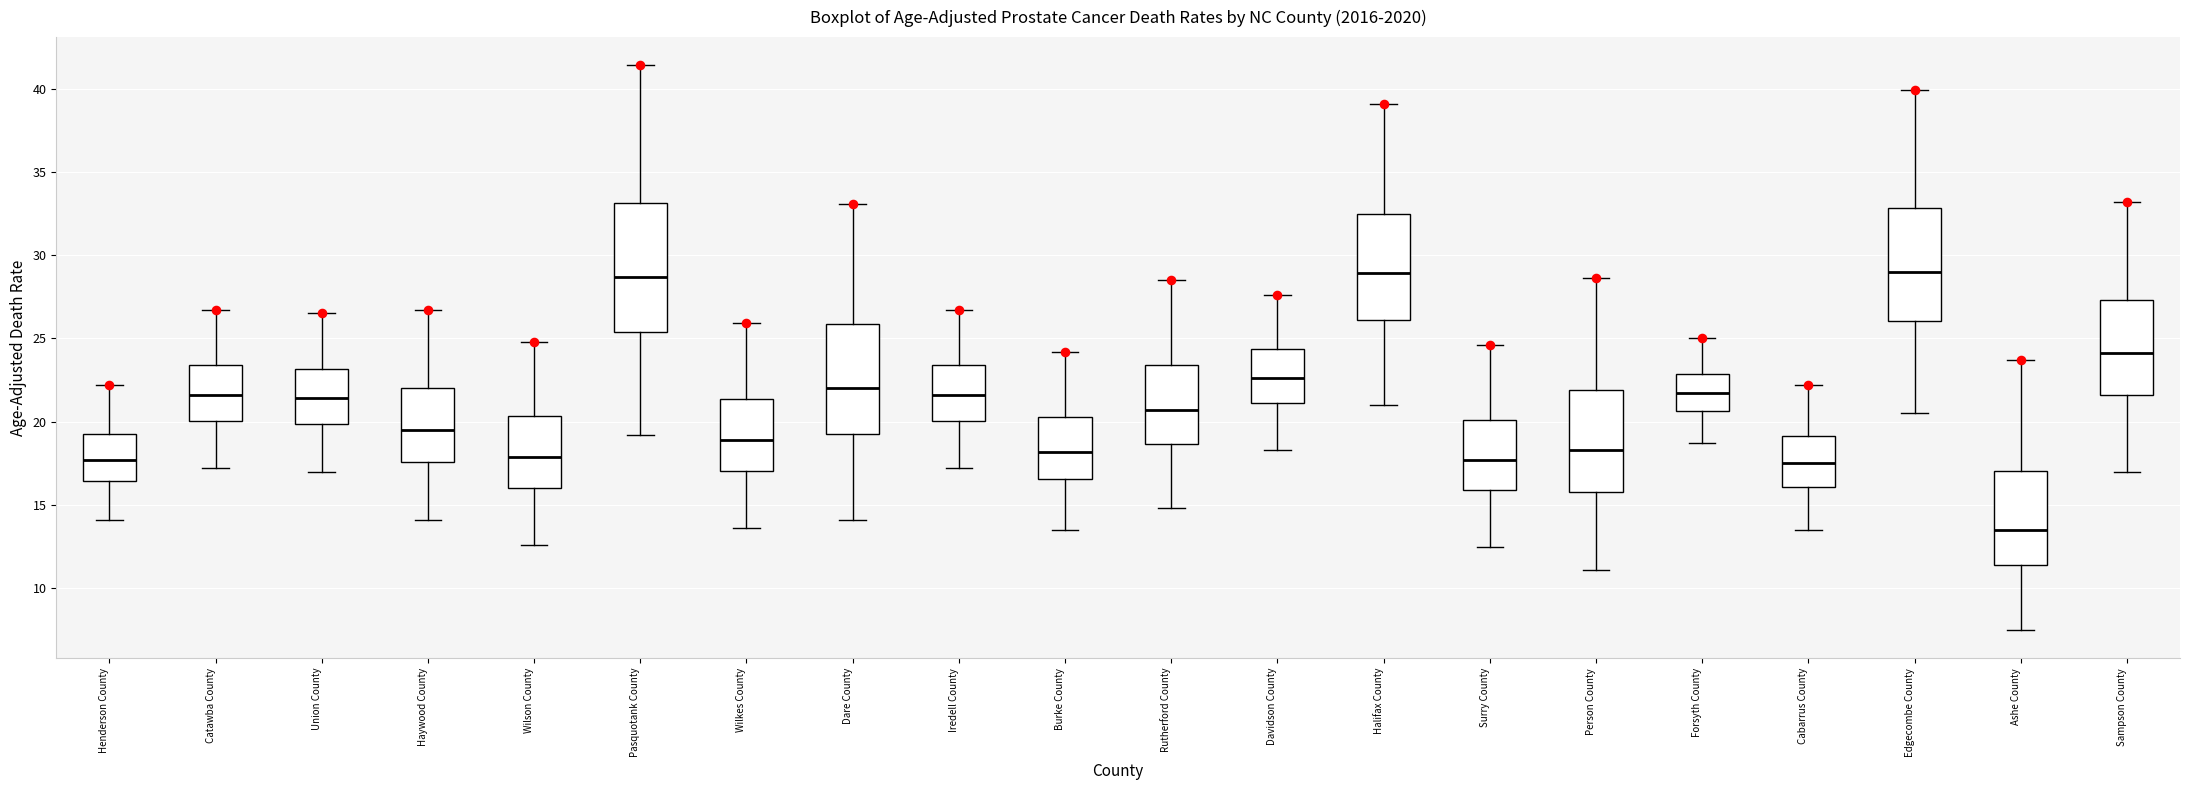

Reading left to right, transcribe this box plot: for each box, give where its median line is, the range the box spans, and where its two whiskers end, as read against the y-axis. The values are not printed on the chart, so give them approximately, as read against the axis.

Henderson County: median 17.5, box 16.5 to 19.5, whiskers 14.0 to 22.0
Catawba County: median 21.5, box 20.0 to 23.5, whiskers 17.0 to 26.5
Union County: median 21.5, box 20.0 to 23.0, whiskers 17.0 to 26.5
Haywood County: median 19.5, box 17.5 to 22.0, whiskers 14.0 to 26.5
Wilson County: median 18.0, box 16.0 to 20.5, whiskers 12.5 to 25.0
Pasquotank County: median 28.5, box 25.5 to 33.0, whiskers 19.0 to 41.5
Wilkes County: median 19.0, box 17.0 to 21.5, whiskers 13.5 to 26.0
Dare County: median 22.0, box 19.0 to 26.0, whiskers 14.0 to 33.0
Iredell County: median 21.5, box 20.0 to 23.5, whiskers 17.0 to 26.5
Burke County: median 18.0, box 16.5 to 20.5, whiskers 13.5 to 24.0
Rutherford County: median 20.5, box 18.5 to 23.5, whiskers 15.0 to 28.5
Davidson County: median 22.5, box 21.0 to 24.5, whiskers 18.5 to 27.5
Halifax County: median 29.0, box 26.0 to 32.5, whiskers 21.0 to 39.0
Surry County: median 17.5, box 16.0 to 20.0, whiskers 12.5 to 24.5
Person County: median 18.5, box 16.0 to 22.0, whiskers 11.0 to 28.5
Forsyth County: median 21.5, box 20.5 to 23.0, whiskers 18.5 to 25.0
Cabarrus County: median 17.5, box 16.0 to 19.0, whiskers 13.5 to 22.0
Edgecombe County: median 29.0, box 26.0 to 33.0, whiskers 20.5 to 40.0
Ashe County: median 13.5, box 11.5 to 17.0, whiskers 7.5 to 23.5
Sampson County: median 24.0, box 21.5 to 27.5, whiskers 17.0 to 33.0